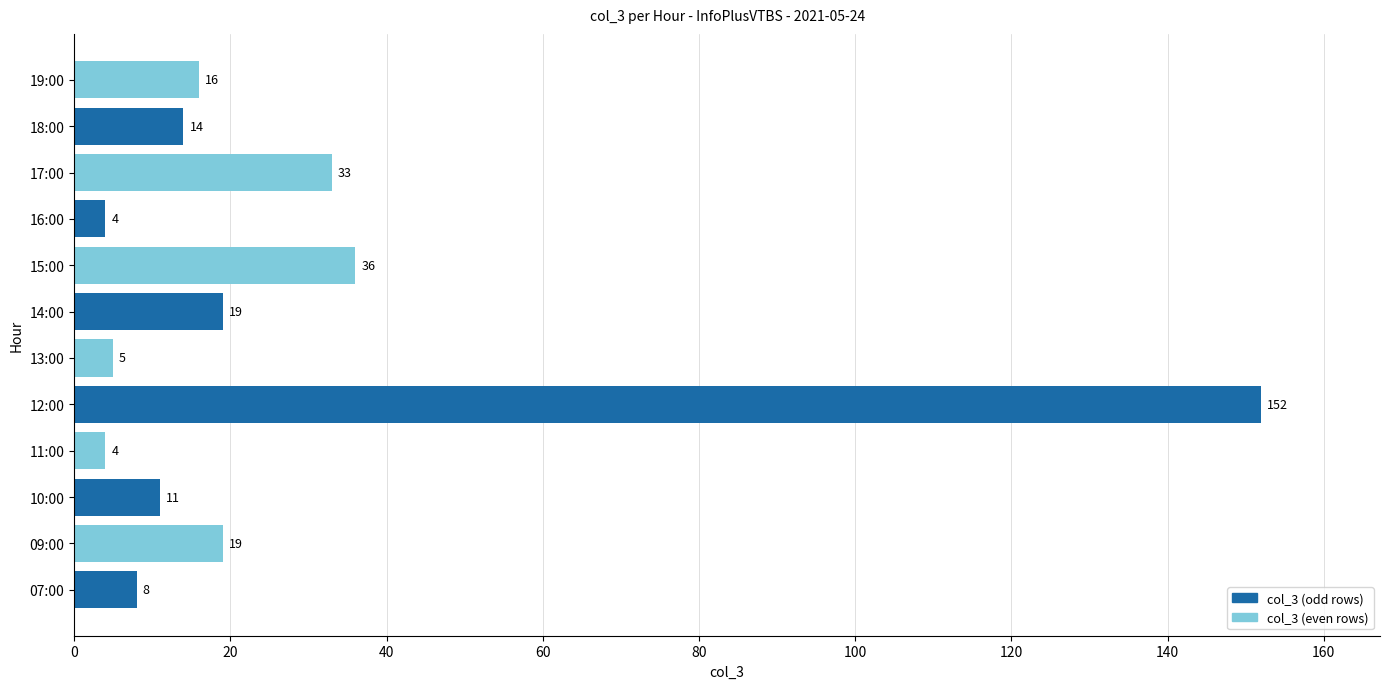

What is the difference between the maximum and second lowest values?

148